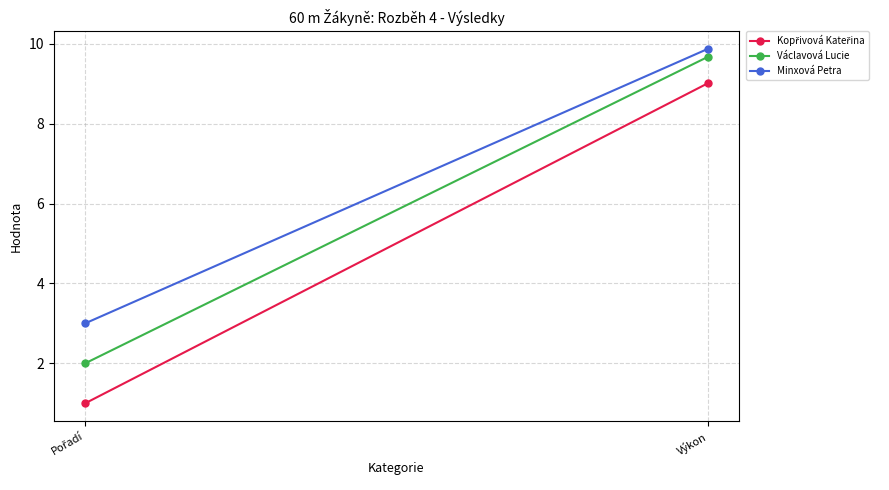

What is the sum of the Václavová Lucie values at Výkon and Pořadí?

11.7